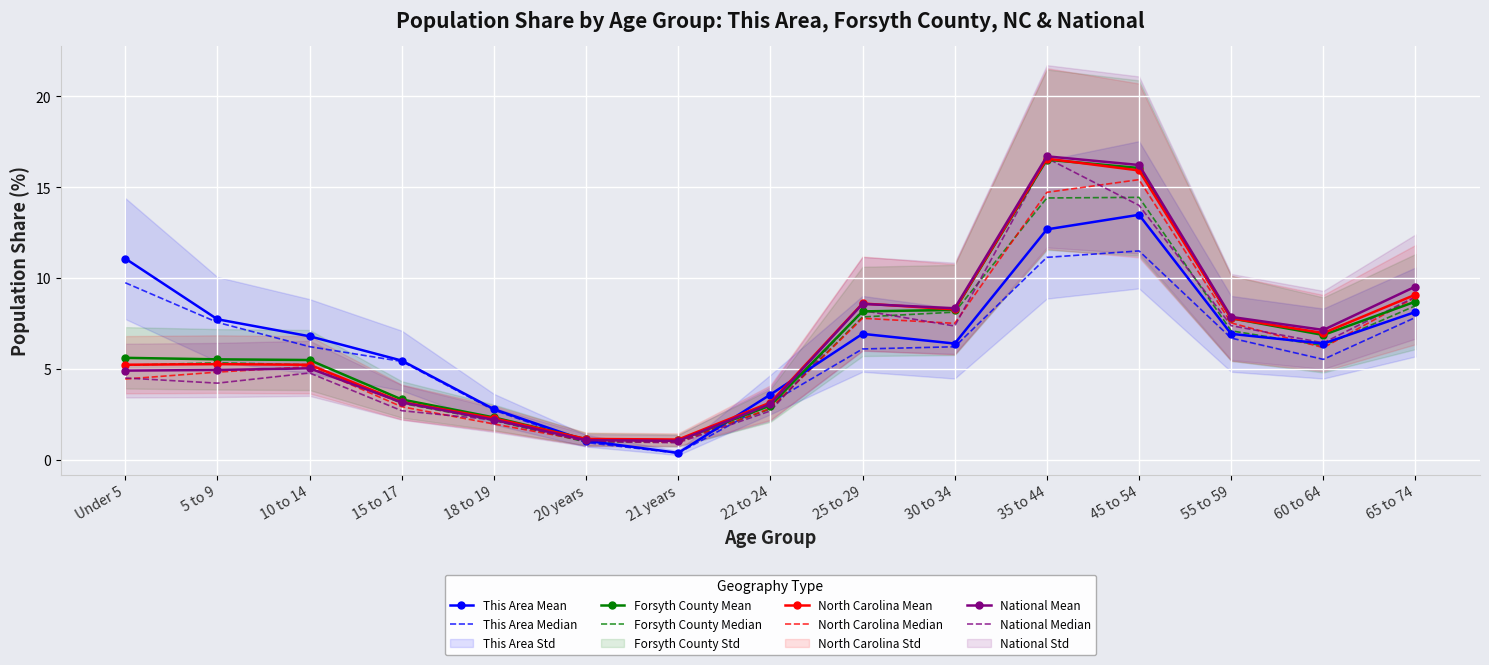

Reading left to right, extract all data points from this chart.

This Area: 11.1	7.7	6.8	5.5	2.8	1.1	0.4	3.6	6.9	6.4	12.7	13.5	6.9	6.4	8.1
Forsyth County: 5.6	5.5	5.5	3.3	2.4	1.2	1.1	3.0	8.2	8.3	16.5	16.1	7.8	6.9	8.7
North Carolina: 5.2	5.3	5.2	3.2	2.3	1.2	1.1	3.2	8.6	8.3	16.6	15.9	7.8	7.0	9.1
National: 4.9	5.0	5.0	3.2	2.2	1.1	1.1	3.1	8.6	8.3	16.7	16.2	7.9	7.2	9.5